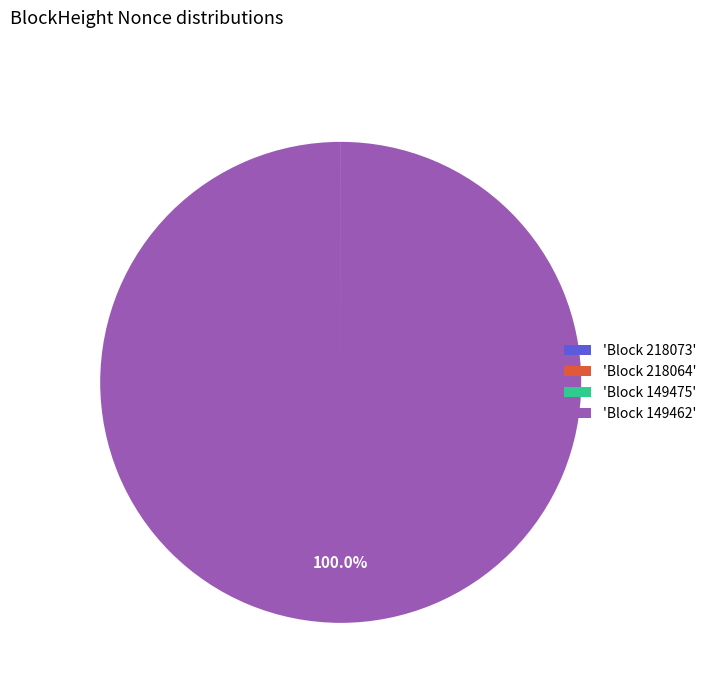

What is the largest slice in the pie chart?

'Block 149462'